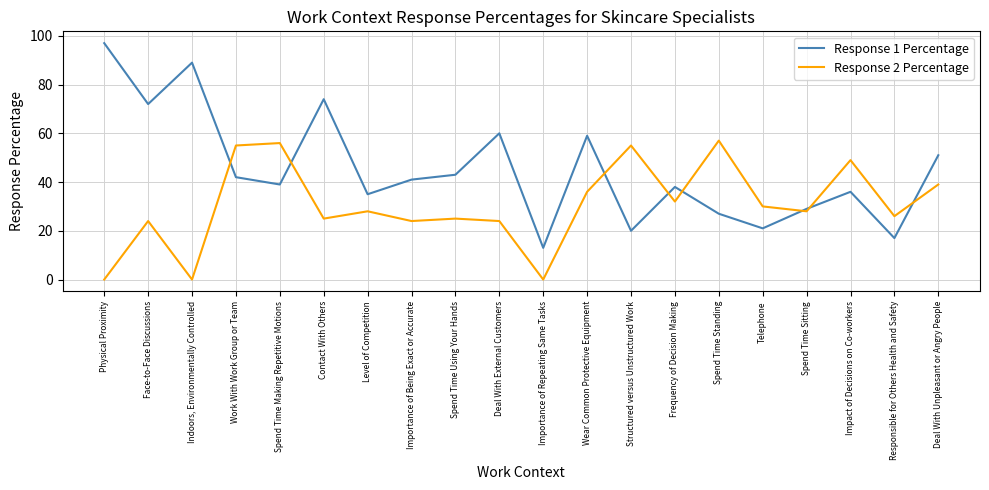

Rank the series by their maximum value, from lowest to highest.

Response 2 Percentage, Response 1 Percentage